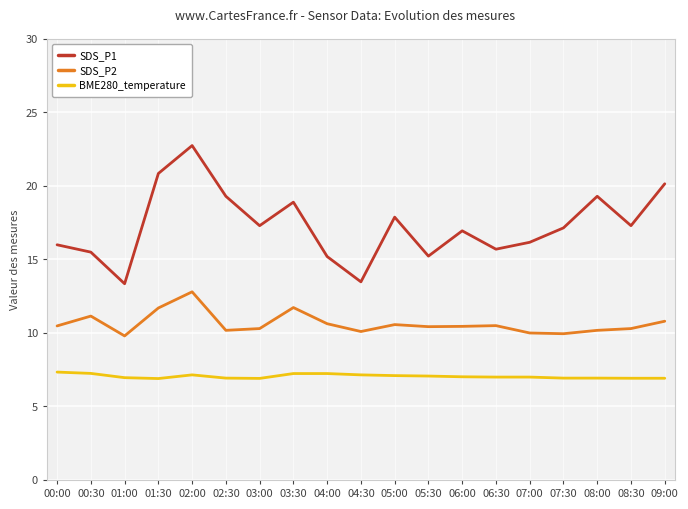

Is the value of BME280_temperature at 01:30 greater than the value of SDS_P1 at 00:30?

No